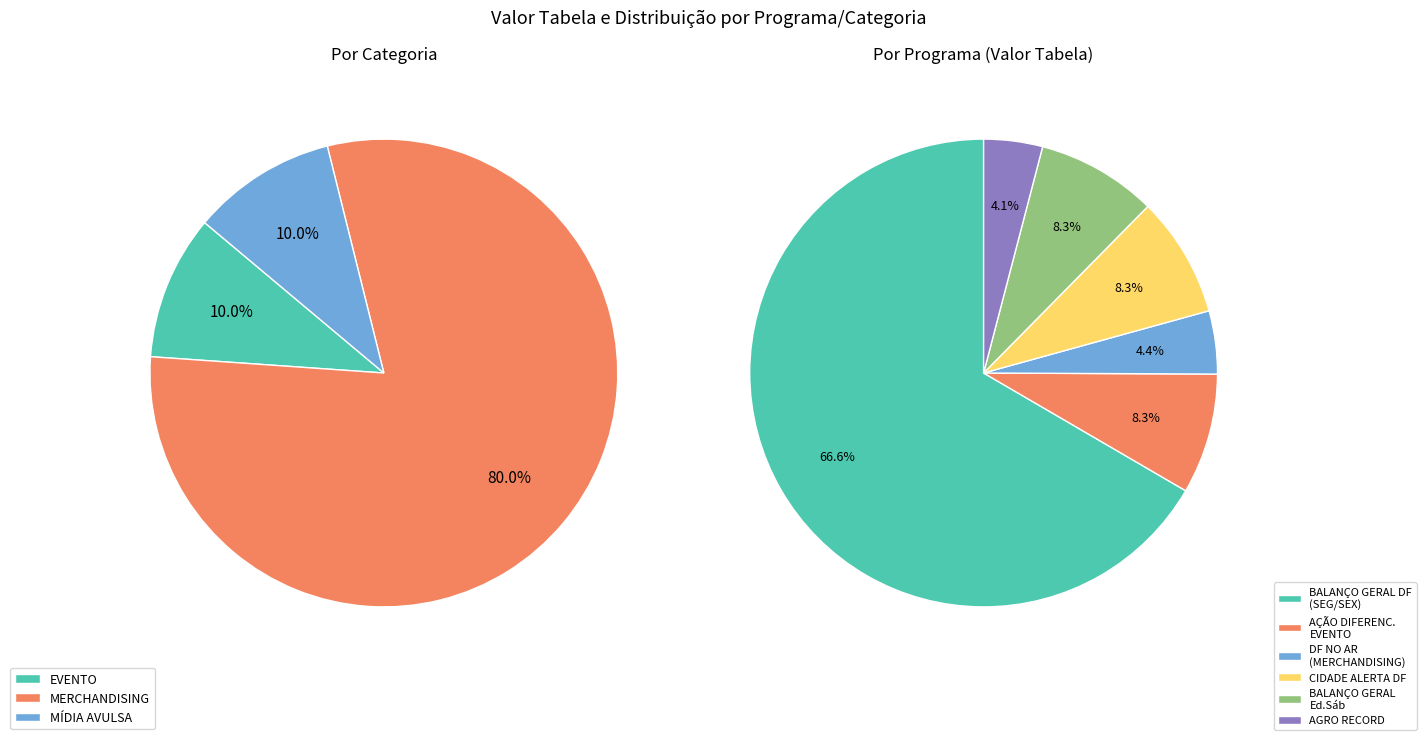

Which category has the smallest portion of the pie?

DF NO AR